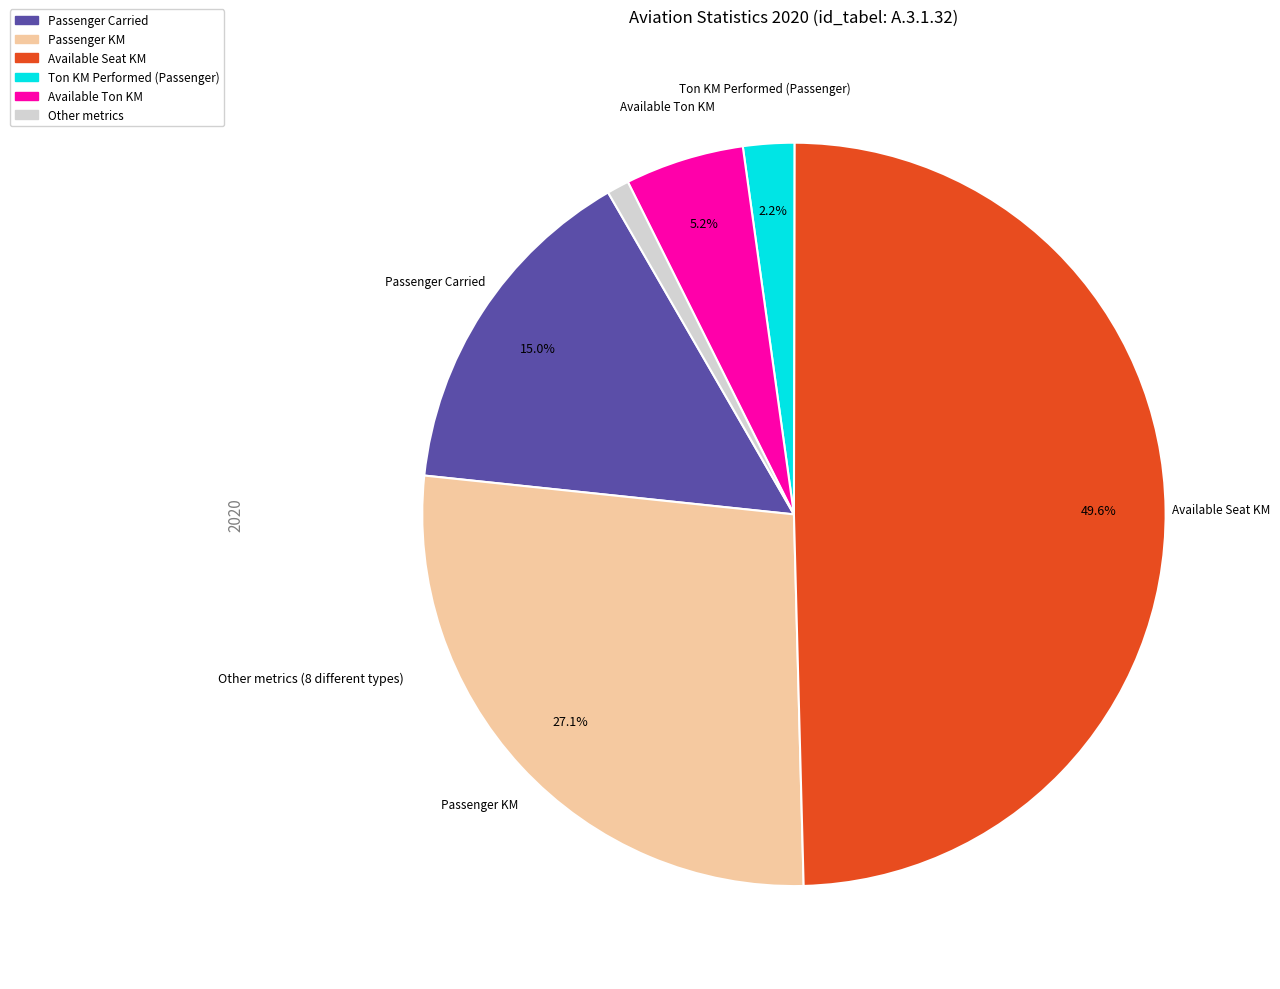

Which category has the biggest portion of the pie?

Available Seat KM